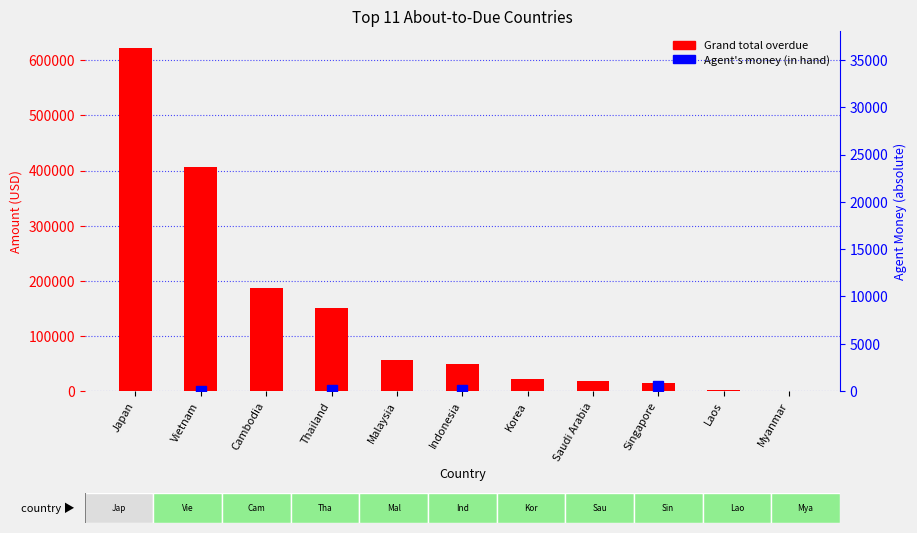

What is the label of the 1st bar from the left?

Japan